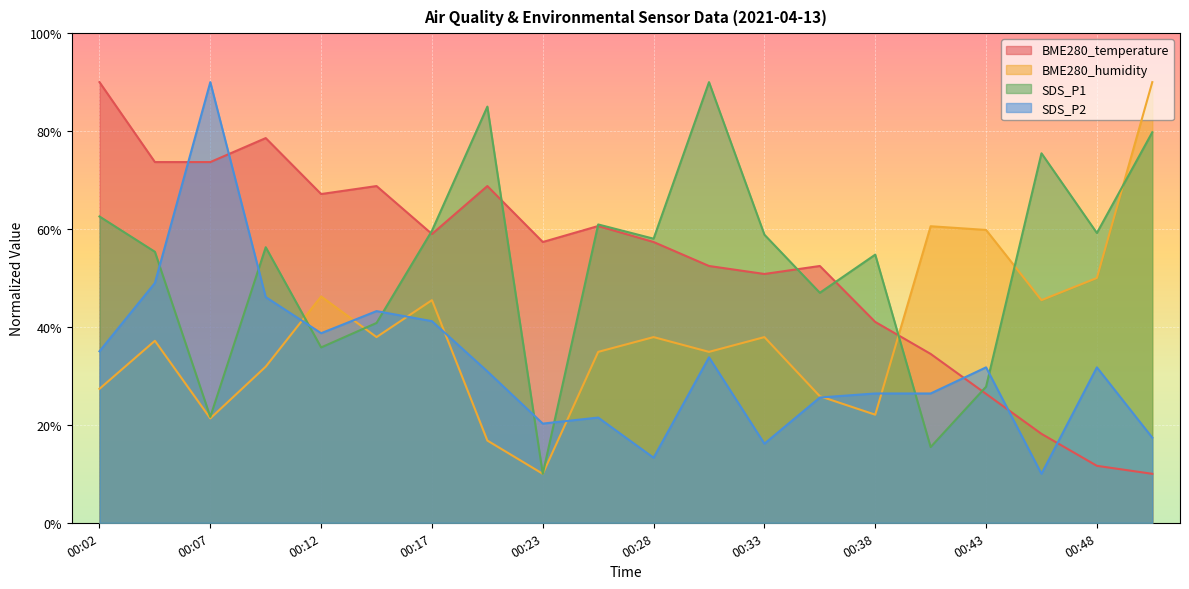

True or false: BME280_temperature has a value of 10.0 at 00:51.

True